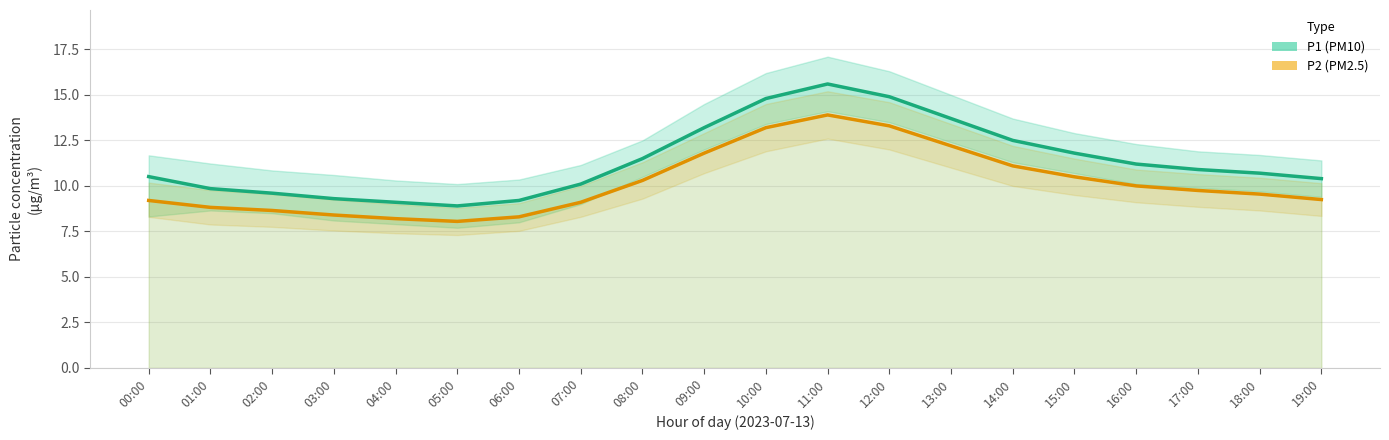

What is the smallest value displayed?

8.1